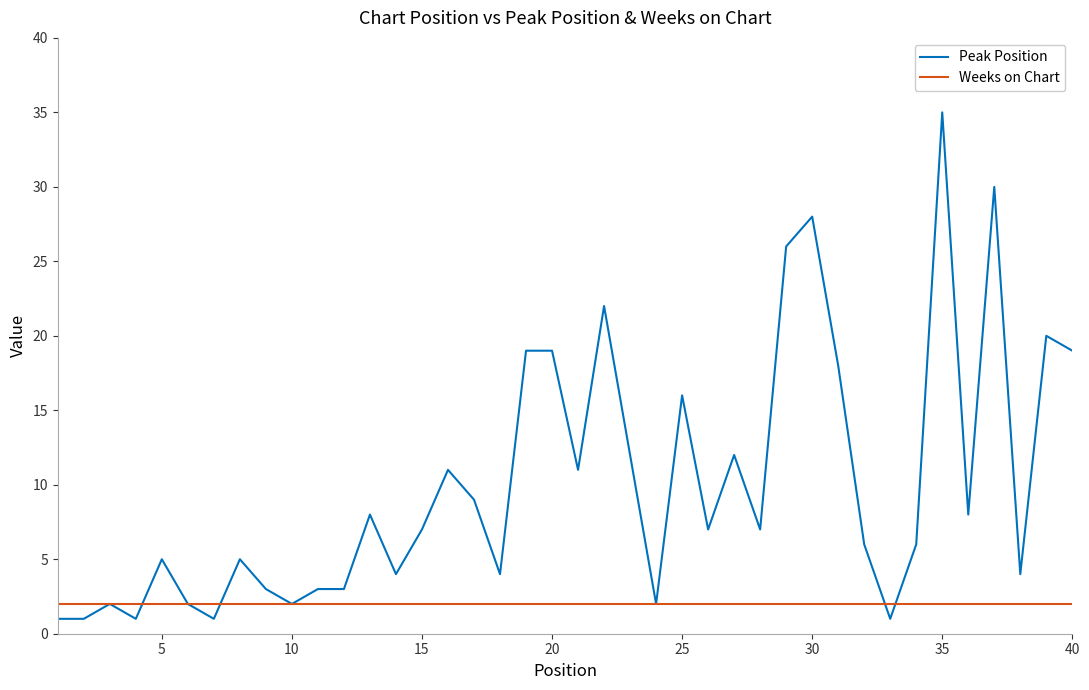

What is the greatest value displayed?

35